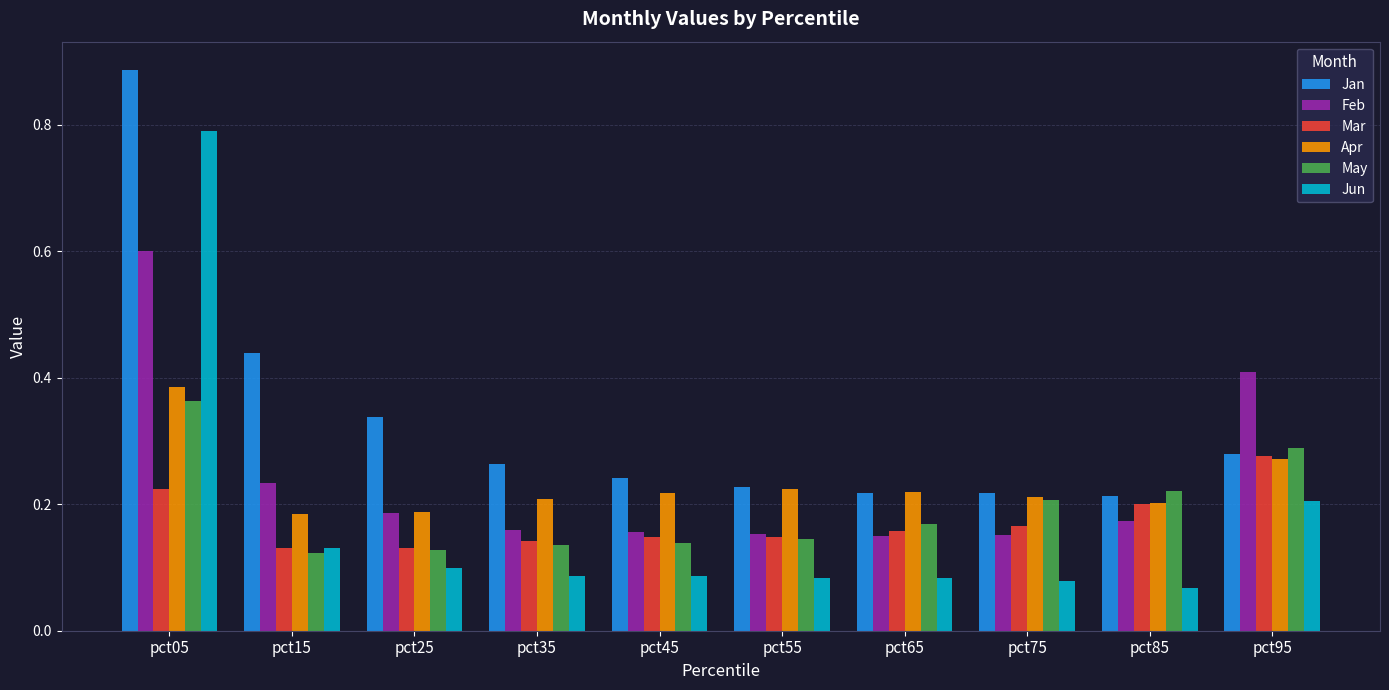

What is the sum of the Jan values at pct35 and pct75?

0.5